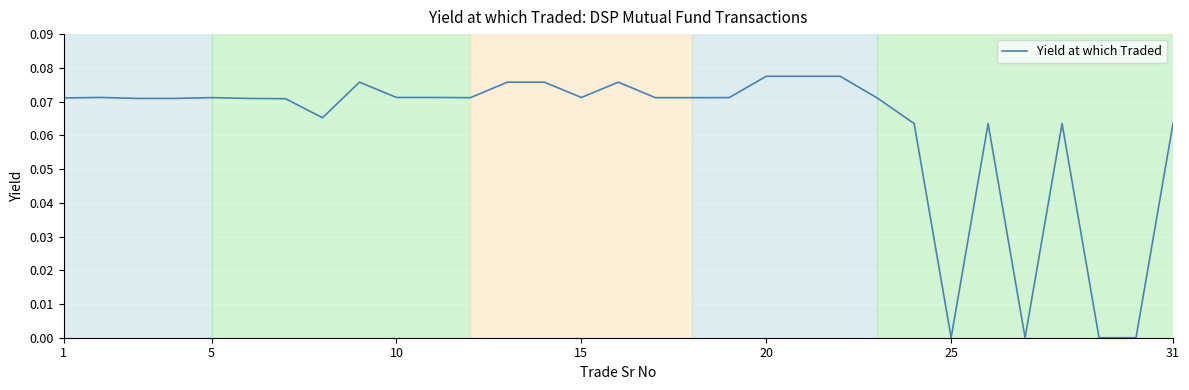

Count the number of data series in this chart.

1